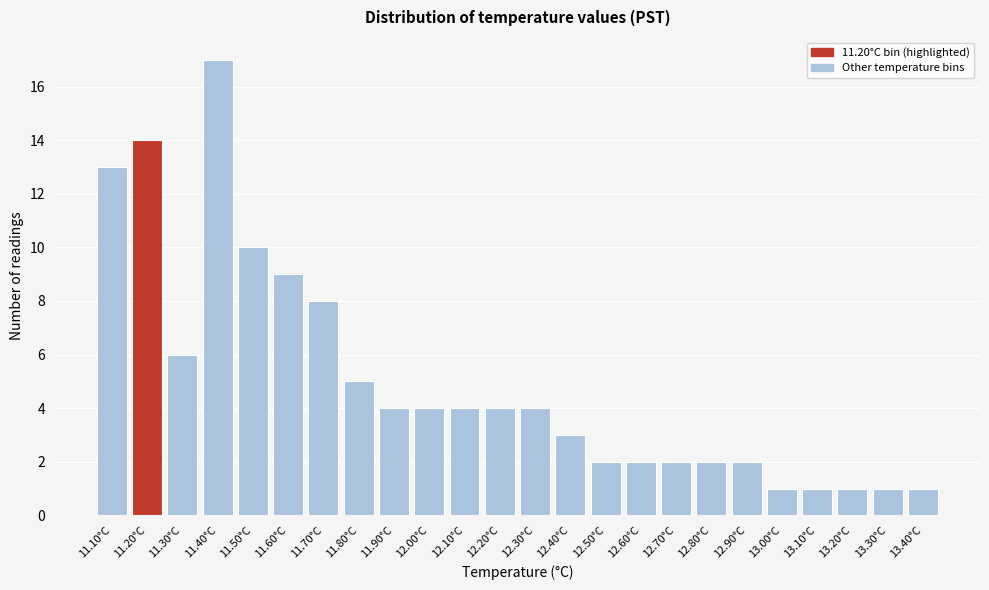

Reading left to right, transcribe all the data shown in this chart.

13	14	6	17	10	9	8	5	4	4	4	4	4	3	2	2	2	2	2	1	1	1	1	1